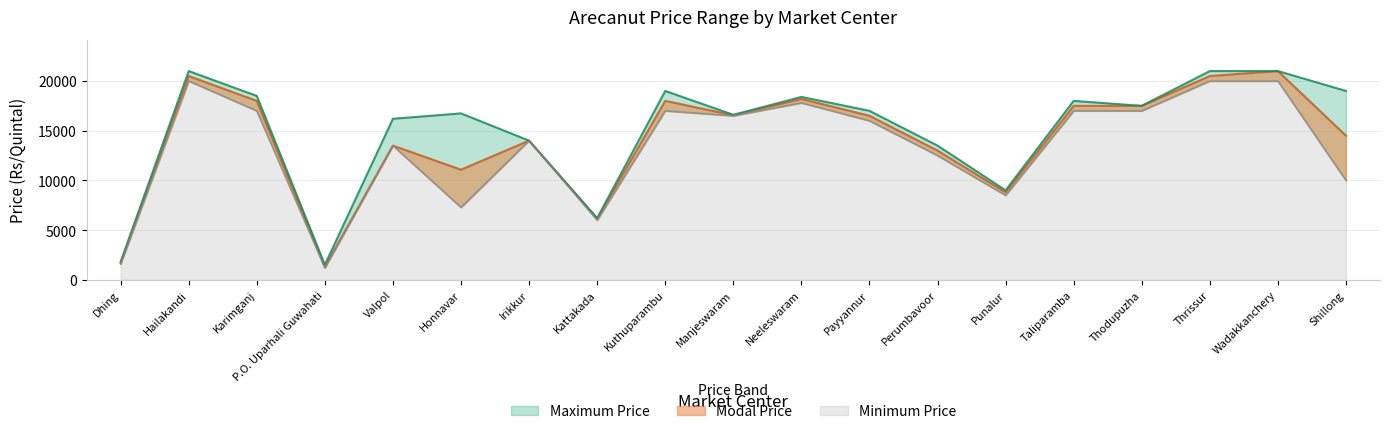

What is the total value across all series at Dhing?

5100